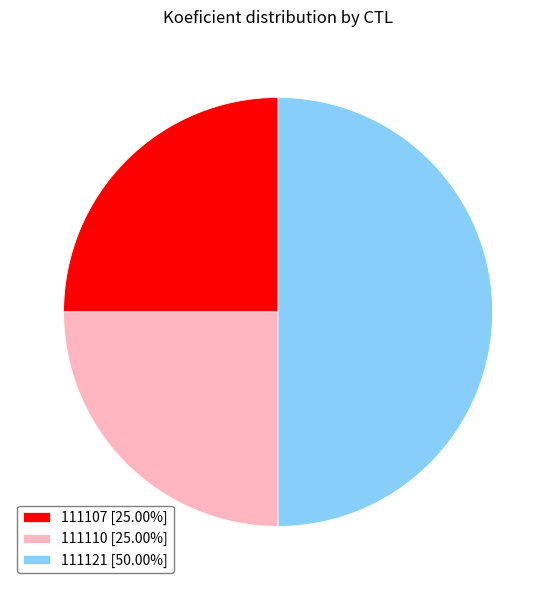

True or false: 111110 accounts for 25% of the total.

True